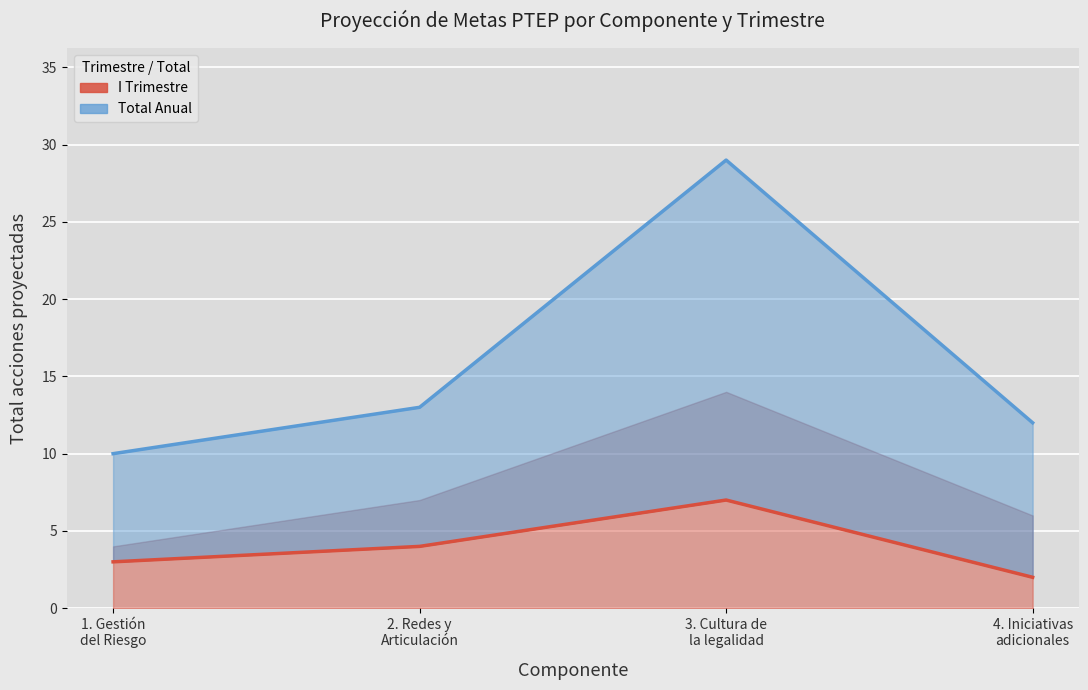

Which series has the largest total across all categories?

Total Anual (Suma Trimestres)